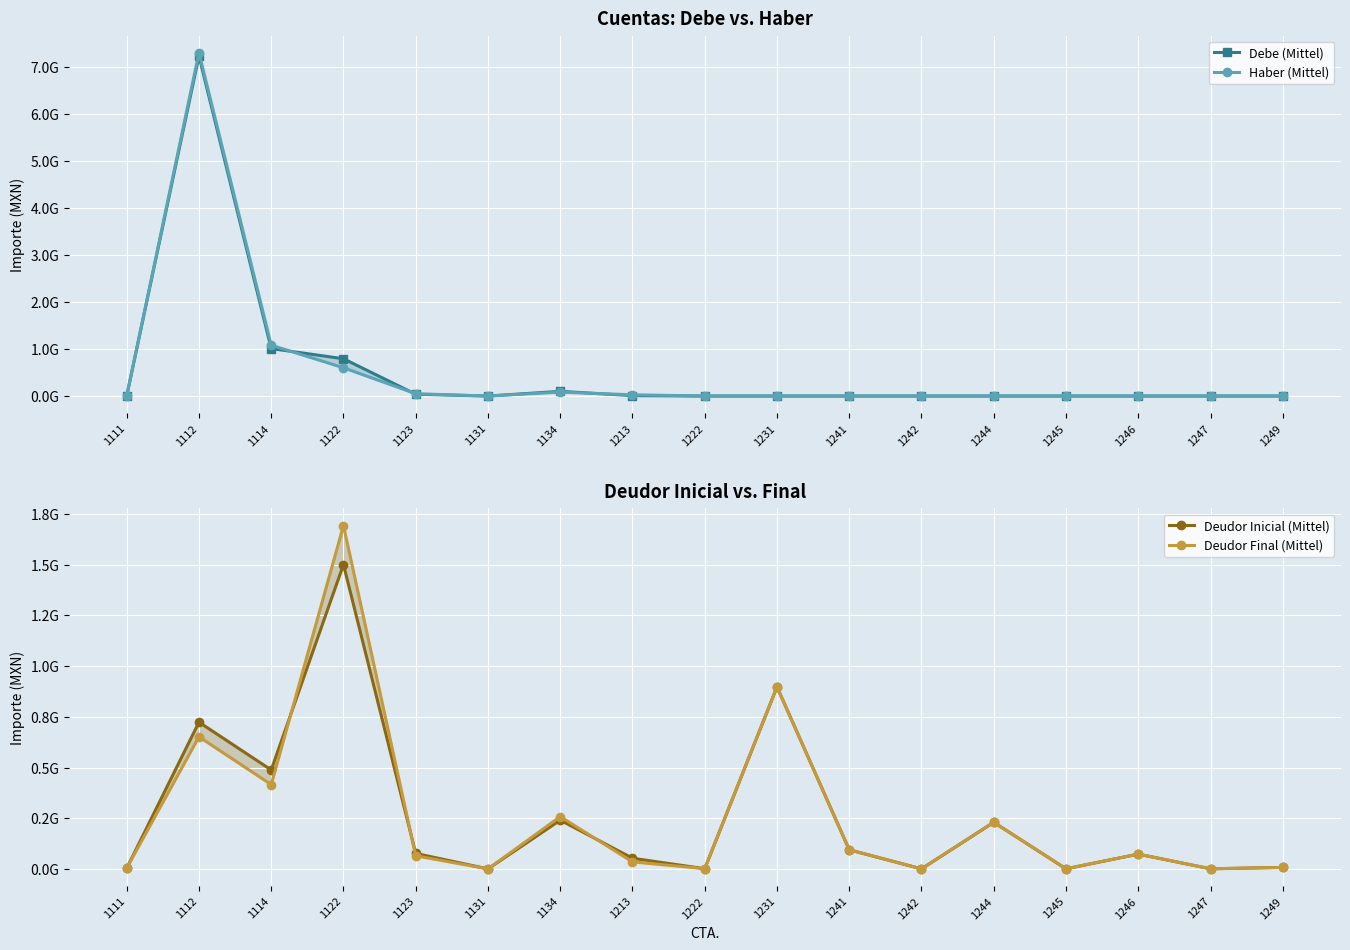

What is the total value across all series at 1231?

1795467294.3